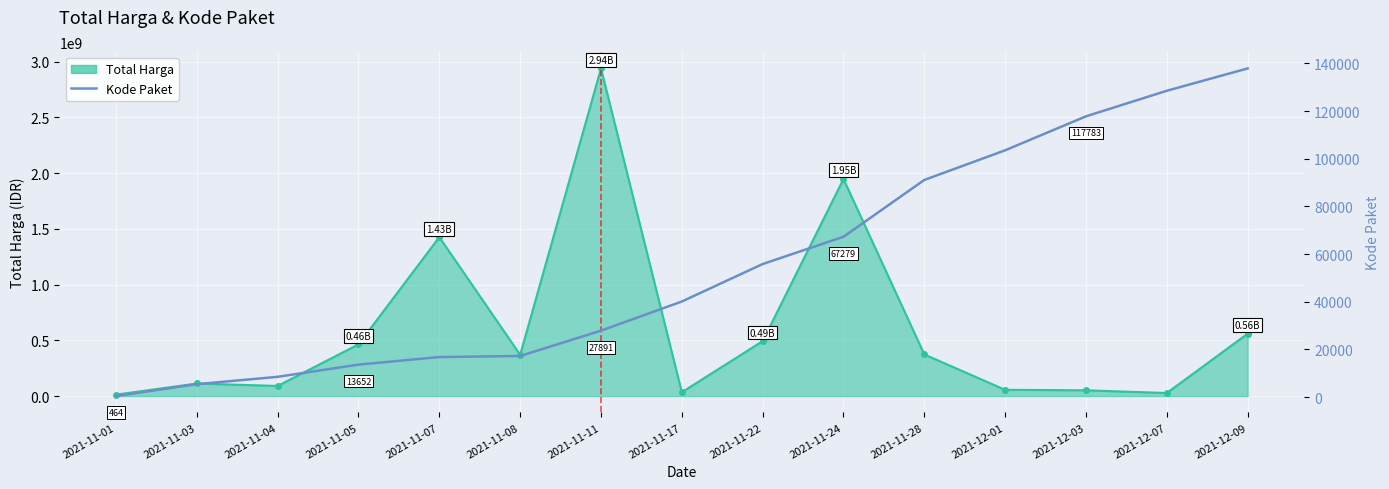

At which category does the chart reach its peak across all series?

2021-12-09